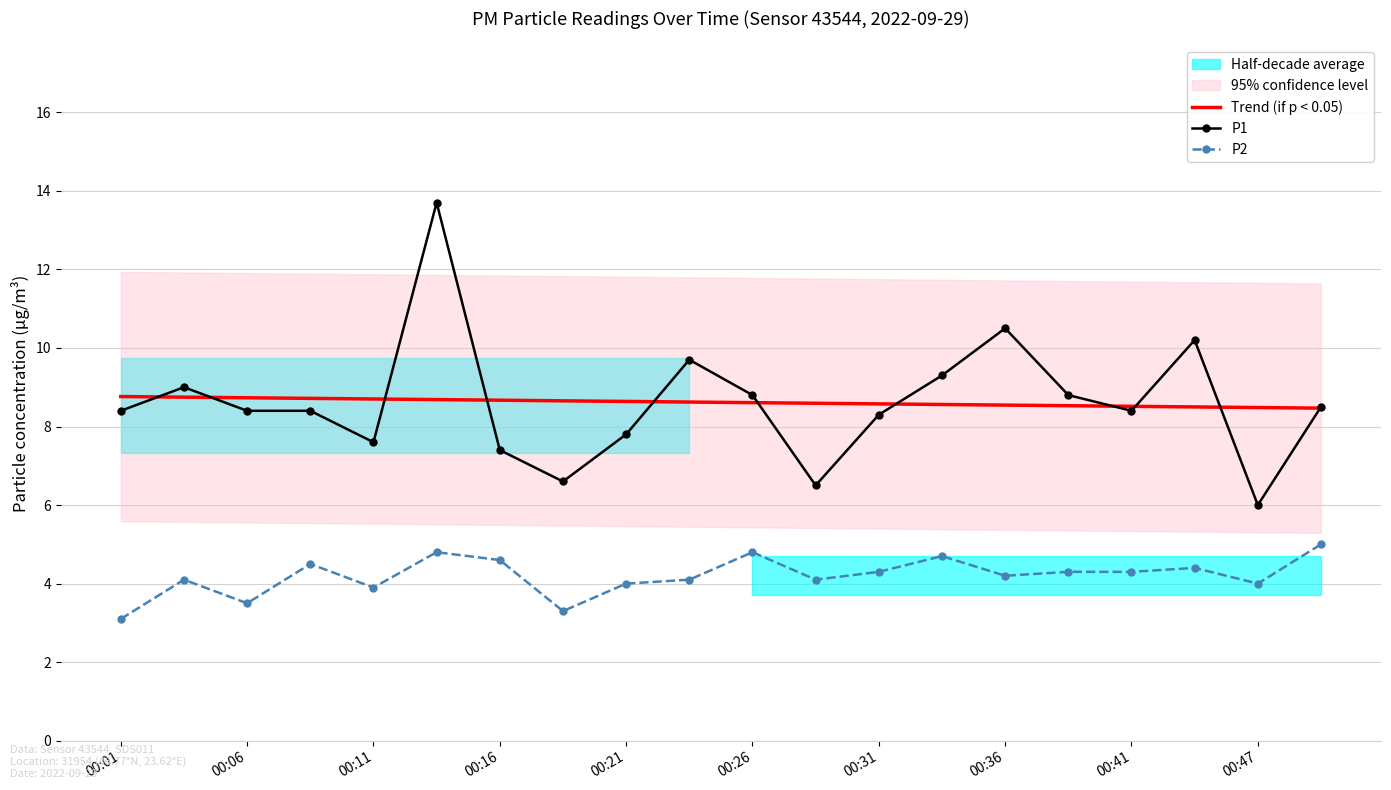

What is the difference between the maximum and minimum values in the P2 series?

1.9